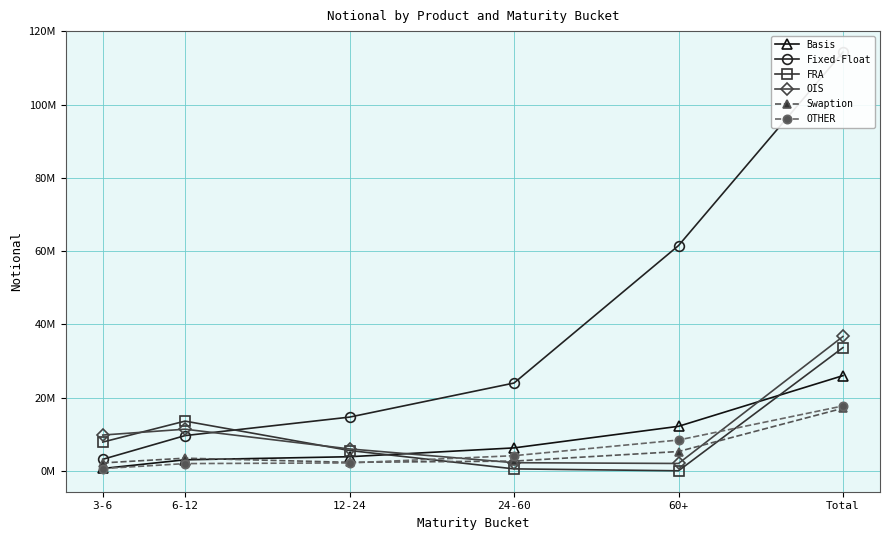

How many values in the FRA series are below 7843856?

3